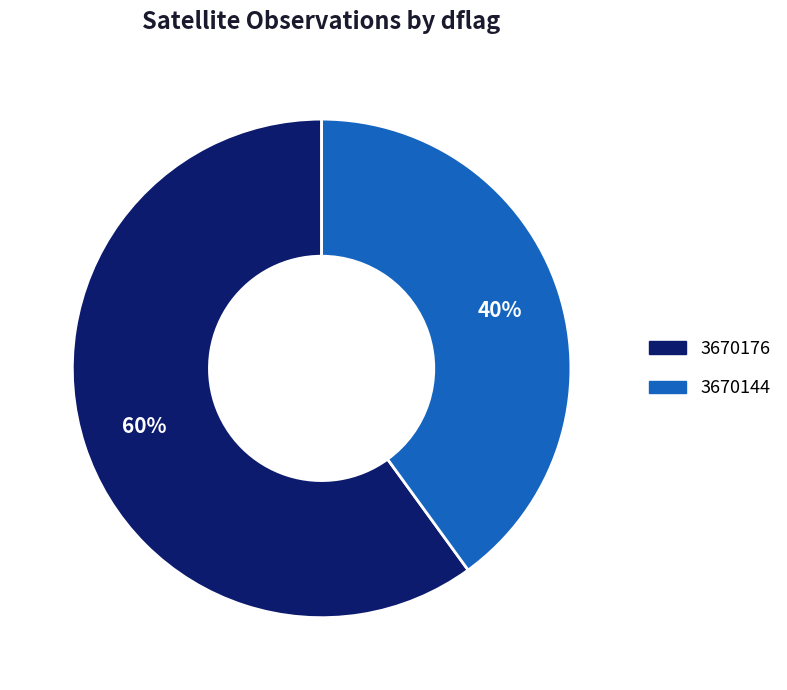

Is there any slice that represents more than half of the pie?

Yes